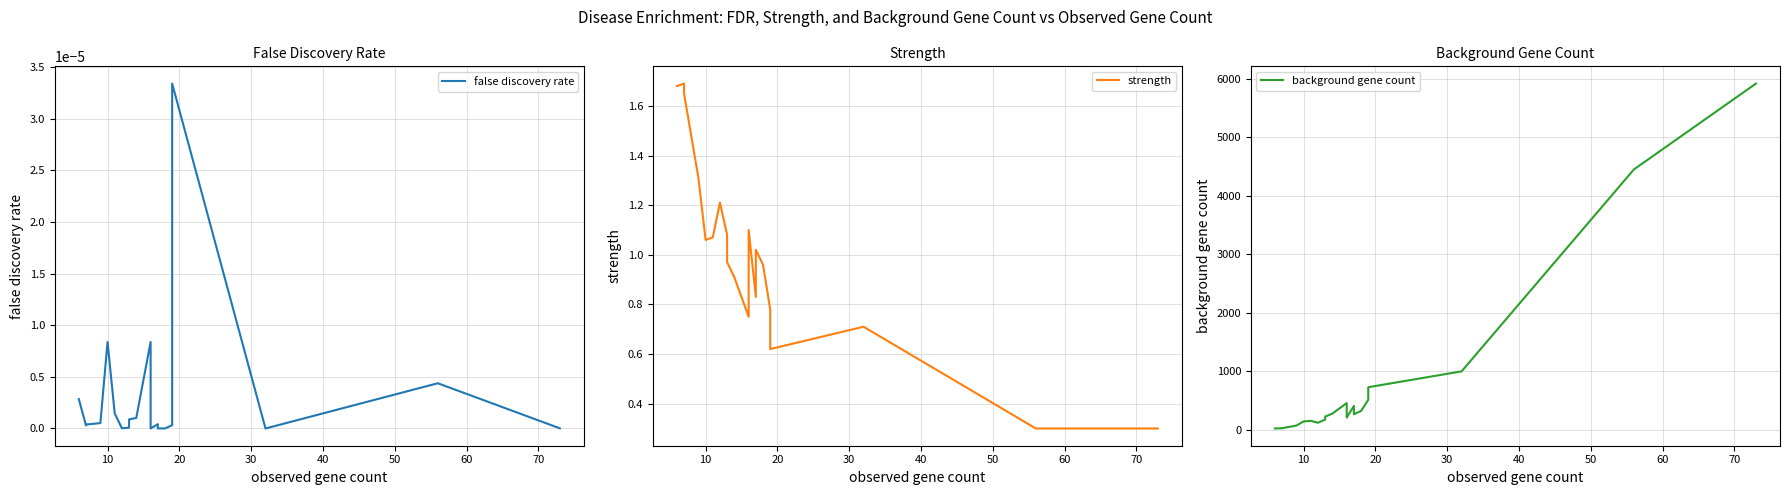

Is this an area chart (filled region under the line)?

No